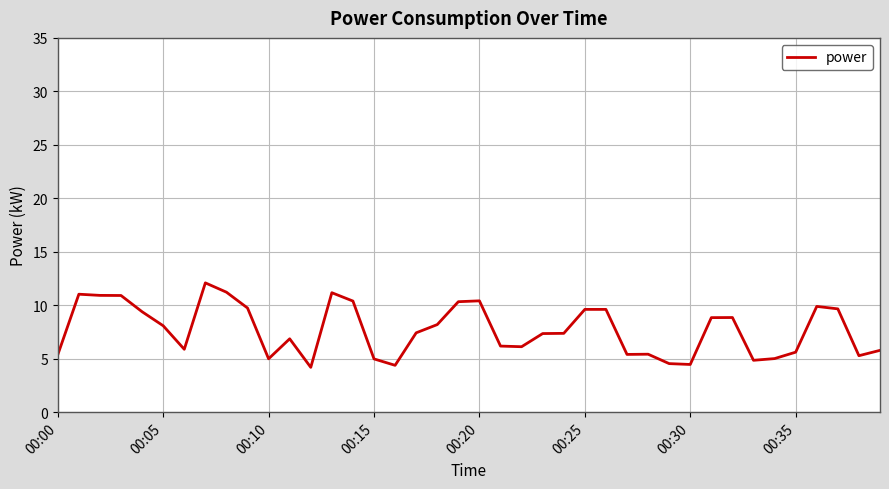

What is the greatest value displayed?

12.1